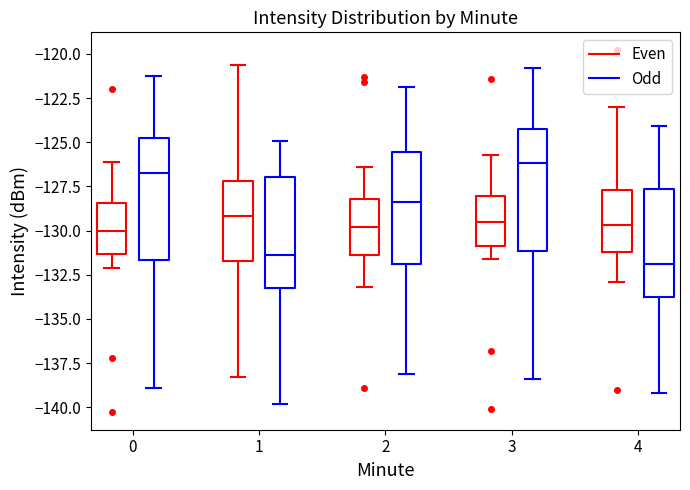

Which box's median line is the lowest?

4 (Odd)